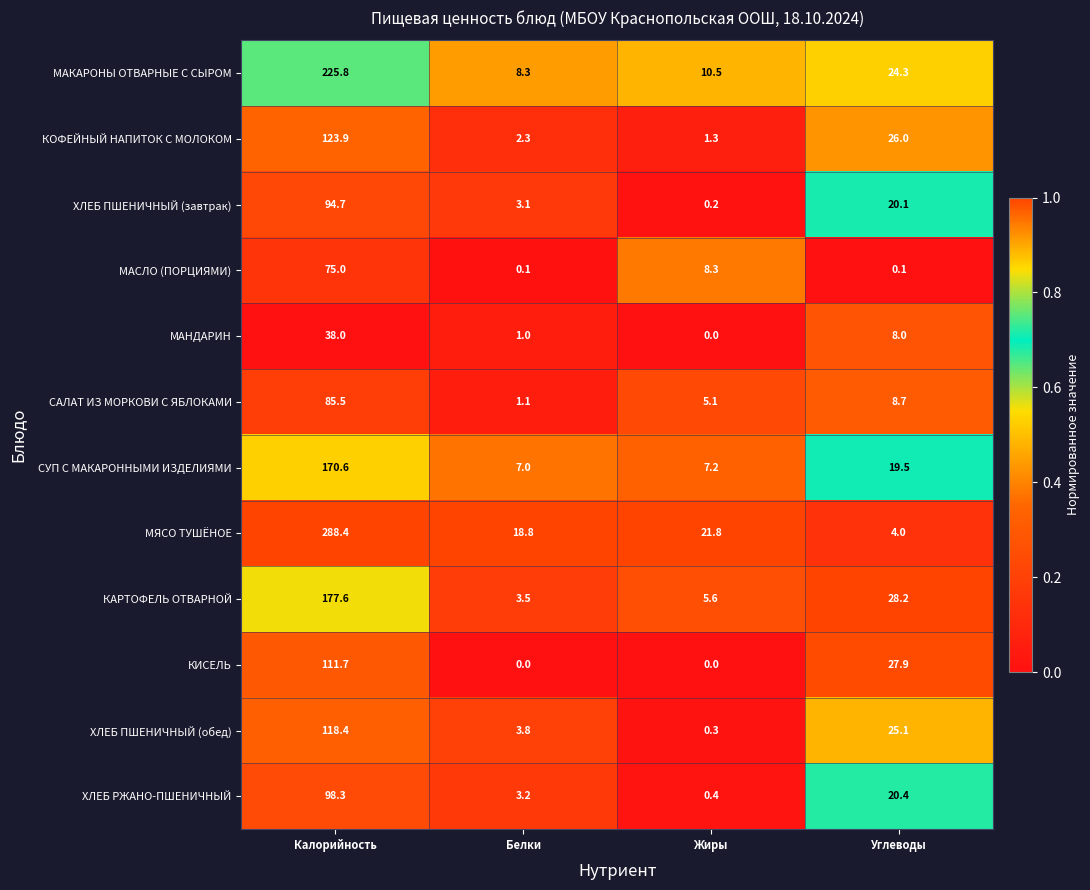

List the series in order of their peak value, lowest first.

МАНДАРИН, МАСЛО (ПОРЦИЯМИ), САЛАТ ИЗ МОРКОВИ С ЯБЛОКАМИ, ХЛЕБ ПШЕНИЧНЫЙ (завтрак), ХЛЕБ РЖАНО-ПШЕНИЧНЫЙ, КИСЕЛЬ, ХЛЕБ ПШЕНИЧНЫЙ (обед), КОФЕЙНЫЙ НАПИТОК С МОЛОКОМ, СУП С МАКАРОННЫМИ ИЗДЕЛИЯМИ, КАРТОФЕЛЬ ОТВАРНОЙ, МАКАРОНЫ ОТВАРНЫЕ С СЫРОМ, МЯСО ТУШЁНОЕ